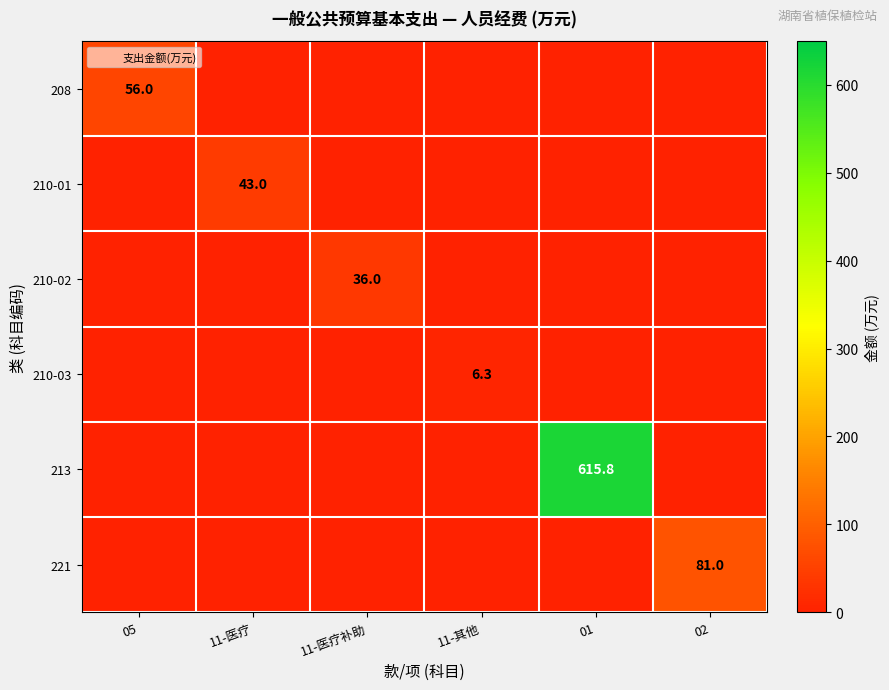

At how many categories does at least one series exceed 458?

1